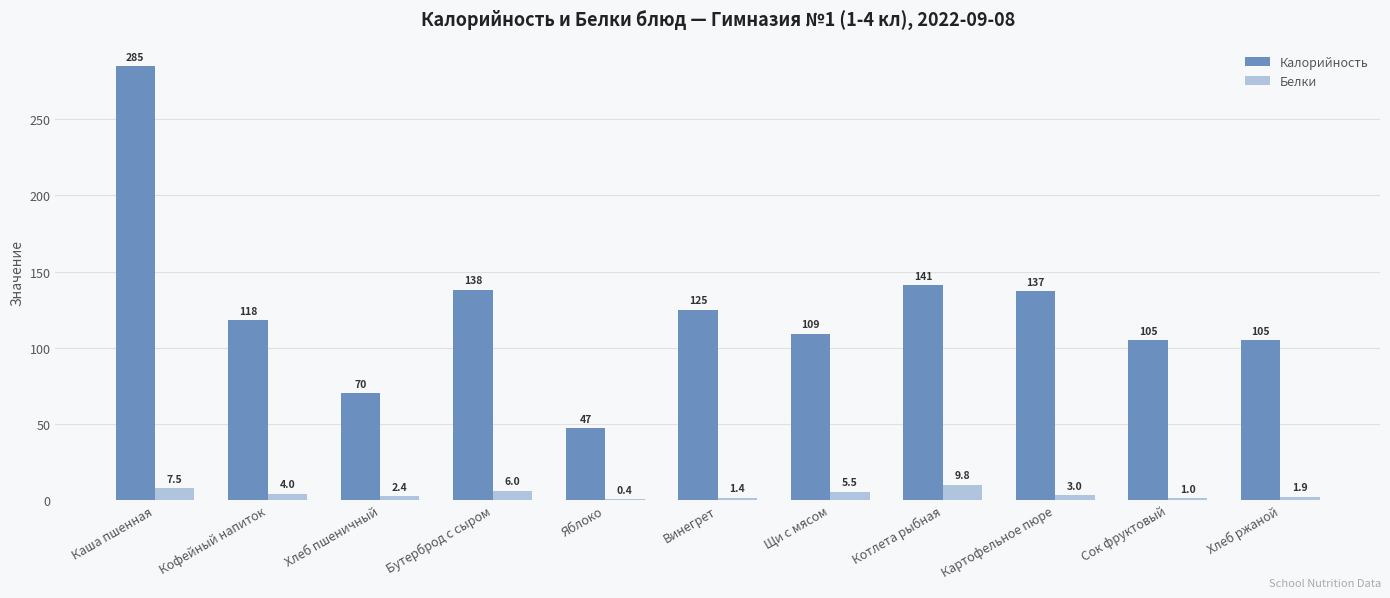

What is the maximum value for Калорийность?

285.0